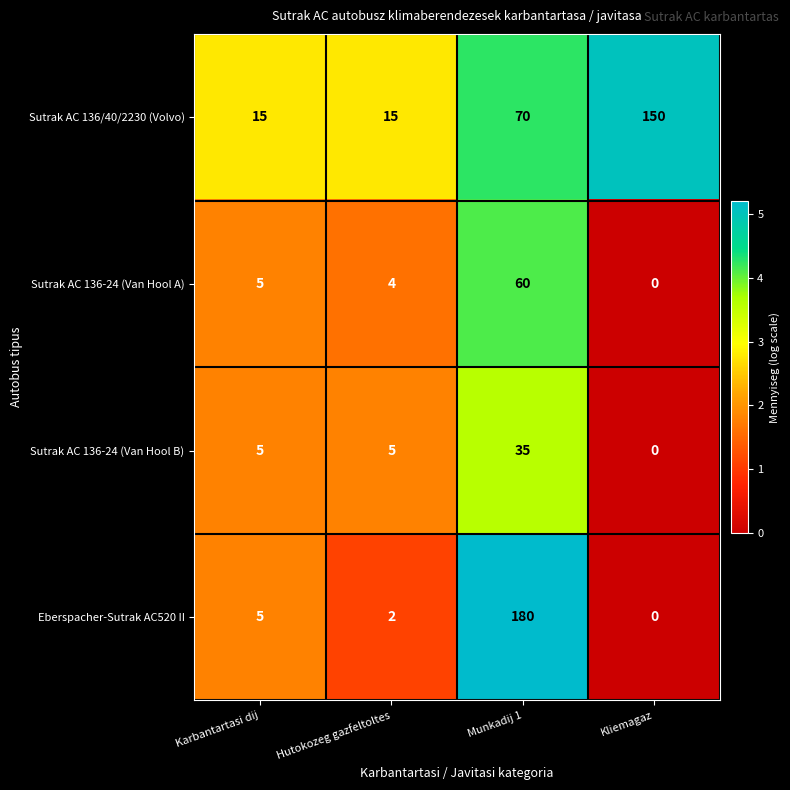

Which series has the widest spread of values?

Eberspacher-Sutrak AC520 II